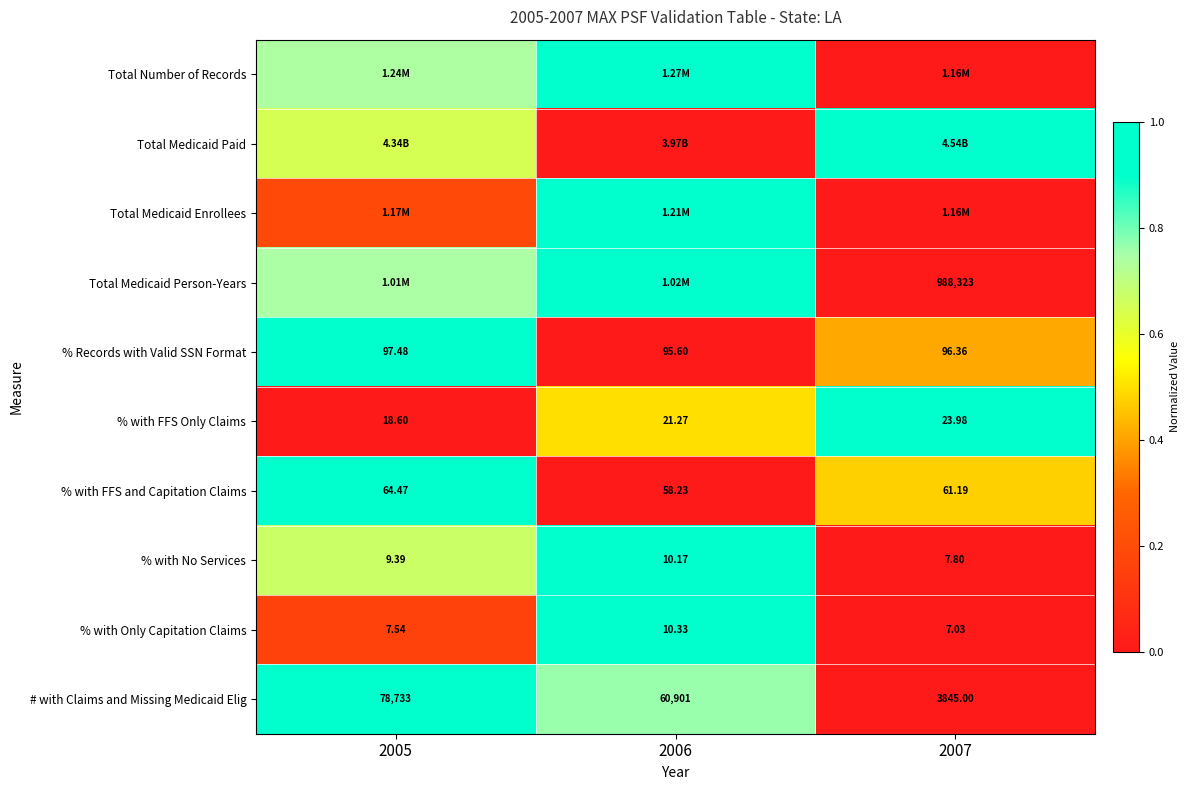

Is the value of % Records with Valid SSN Format at 2007 greater than the value of % with FFS and Capitation Claims at 2006?

Yes